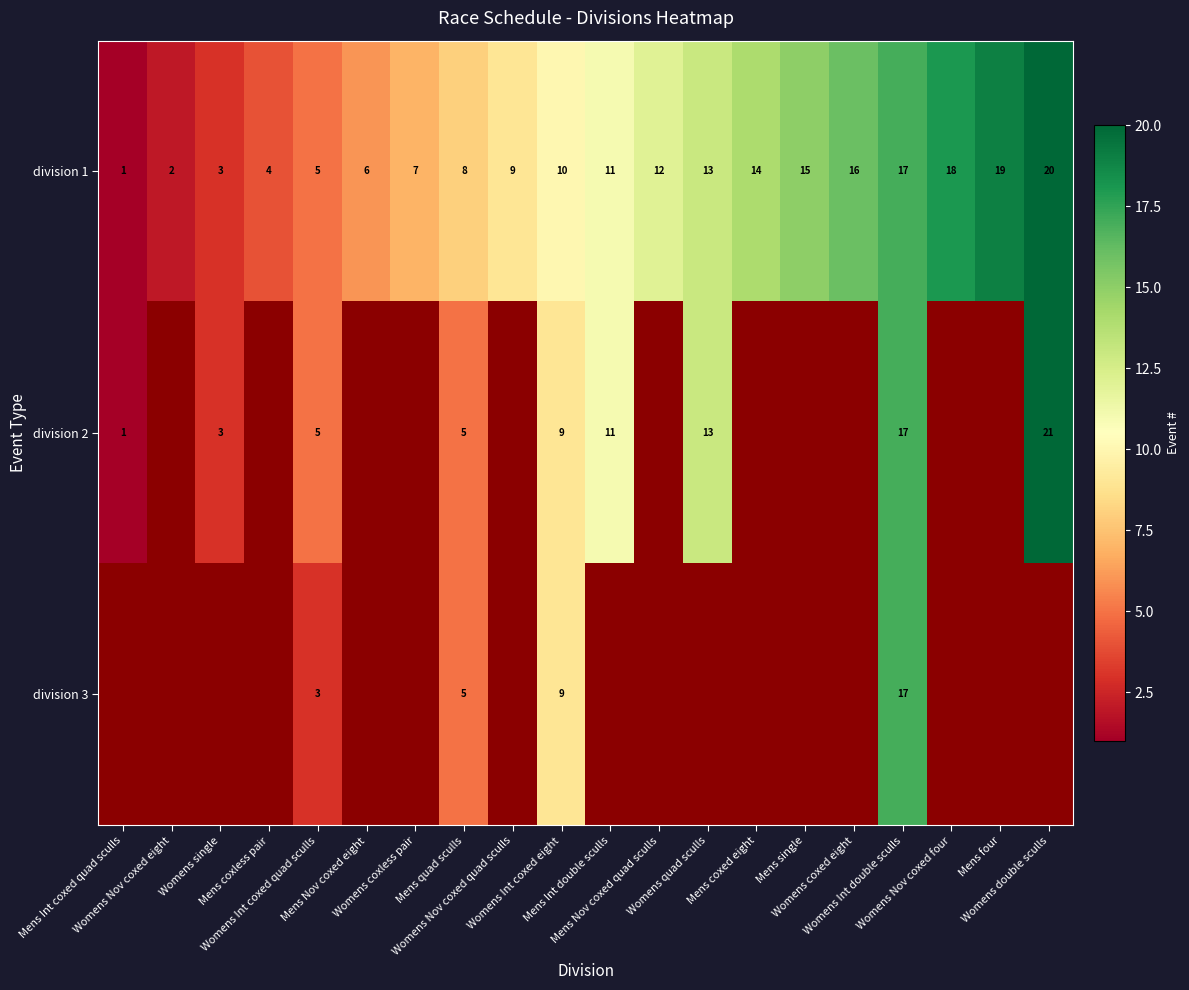

What is the highest value of the division 1 series?

20